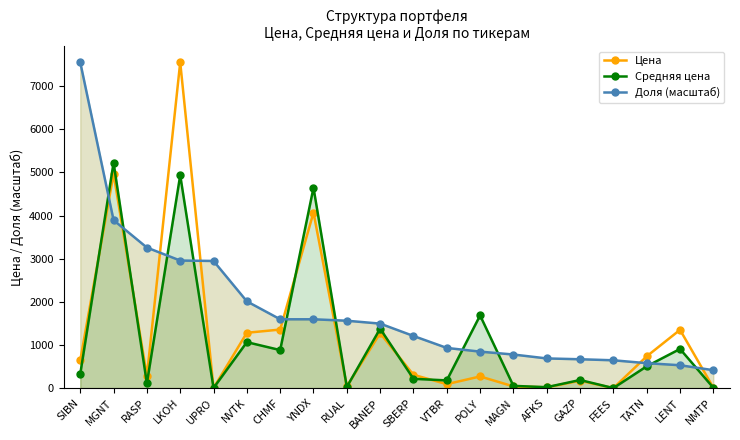

What position from the left is BANEP?

10